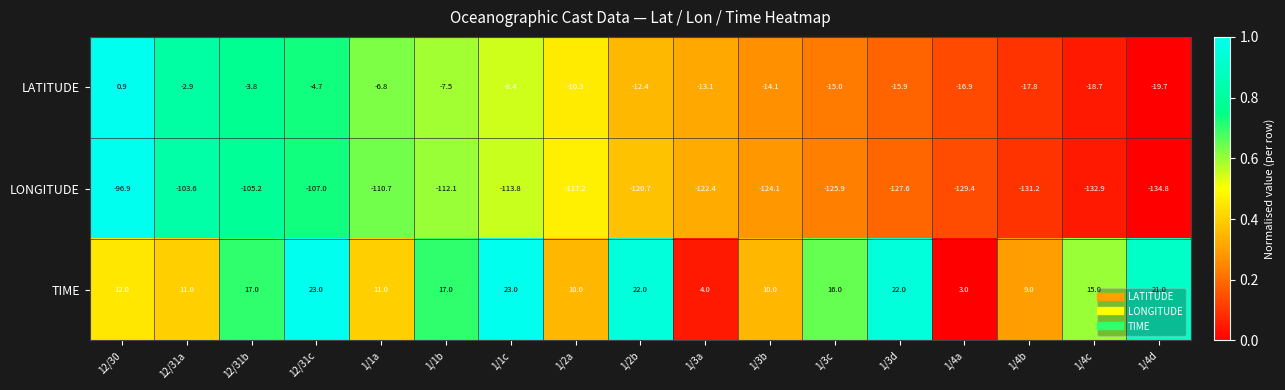

Rank the series by their maximum value, from highest to lowest.

TIME, LATITUDE, LONGITUDE